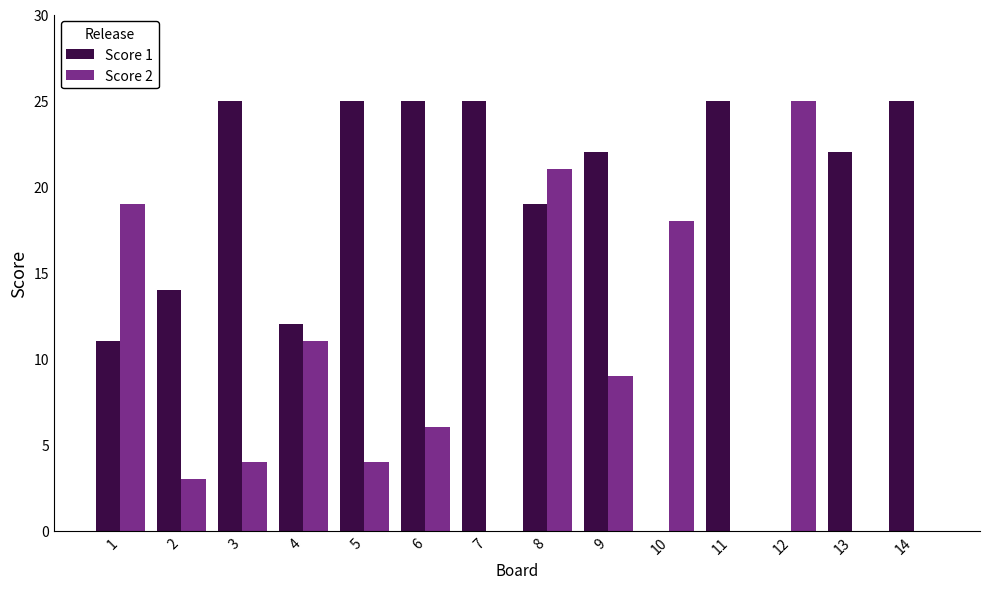

The value of Score 2 at 8 is 30. True or false?

False